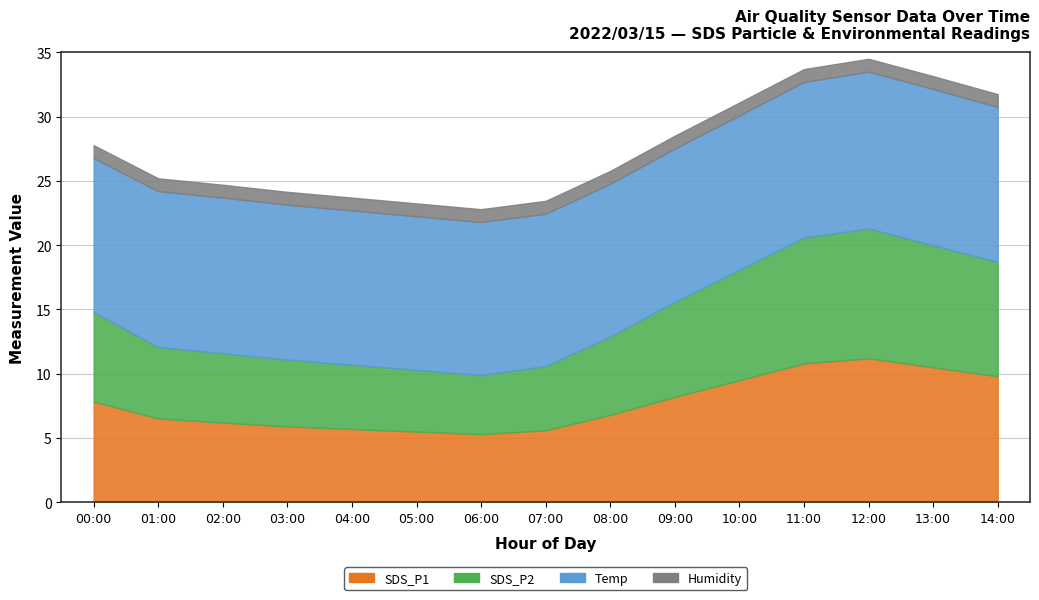

True or false: Humidity and SDS_P1 intersect in this chart.

False